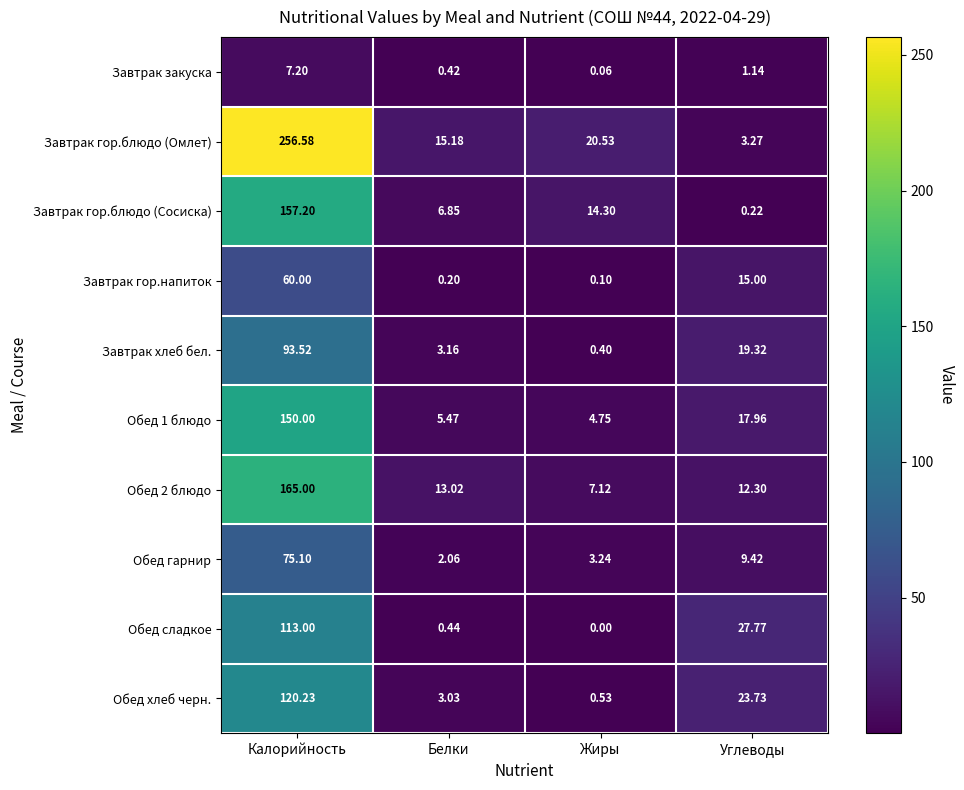

Rank the series by their maximum value, from highest to lowest.

Завтрак гор.блюдо (Омлет), Обед 2 блюдо, Завтрак гор.блюдо (Сосиска), Обед 1 блюдо, Обед хлеб черн., Обед сладкое, Завтрак хлеб бел., Обед гарнир, Завтрак гор.напиток, Завтрак закуска